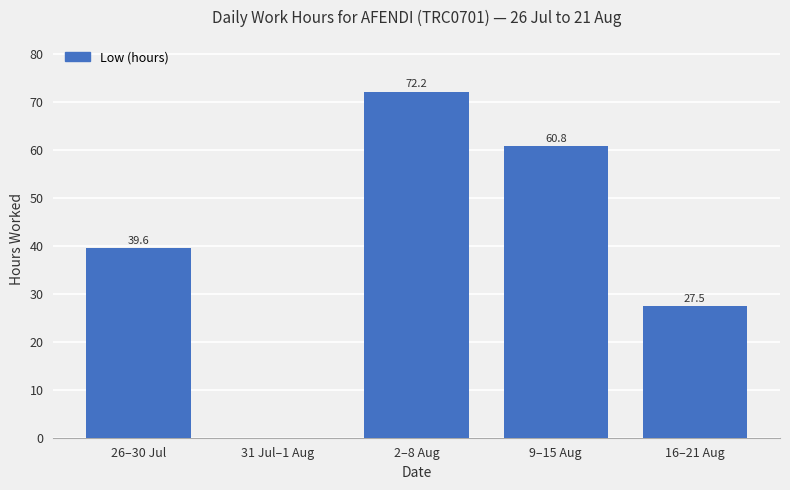

What is the sum of all values?

200.1